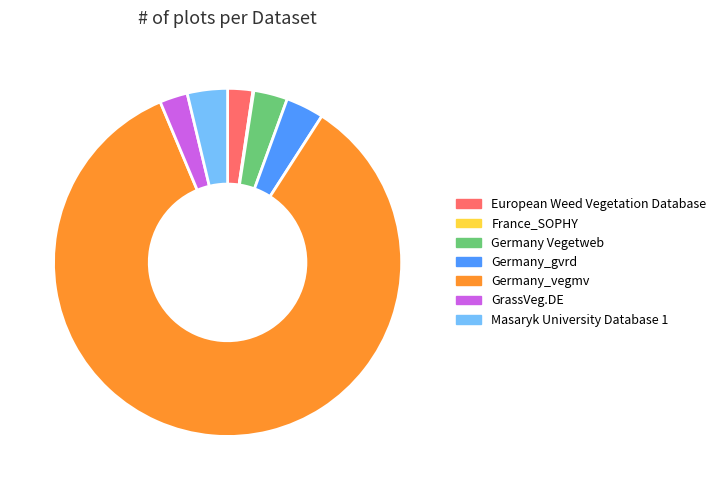

Do Masaryk University Database 1 and European Weed Vegetation Database together represent more than half of the pie?

No